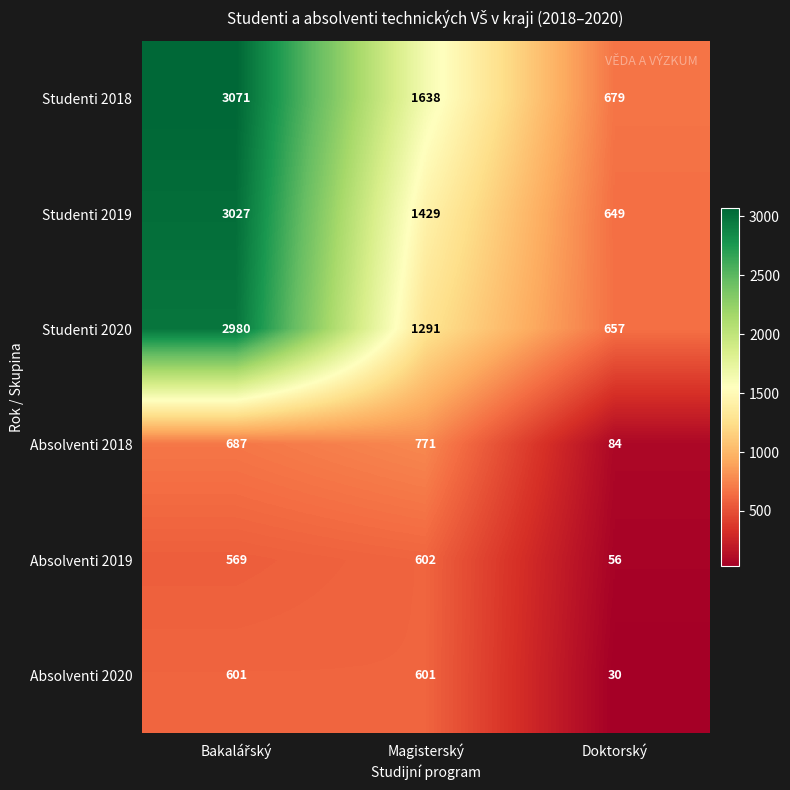

Reading right to left, transcribe all the data shown in this chart.

Studenti 2018: 679	1638	3071
Studenti 2019: 649	1429	3027
Studenti 2020: 657	1291	2980
Absolventi 2018: 84	771	687
Absolventi 2019: 56	602	569
Absolventi 2020: 30	601	601